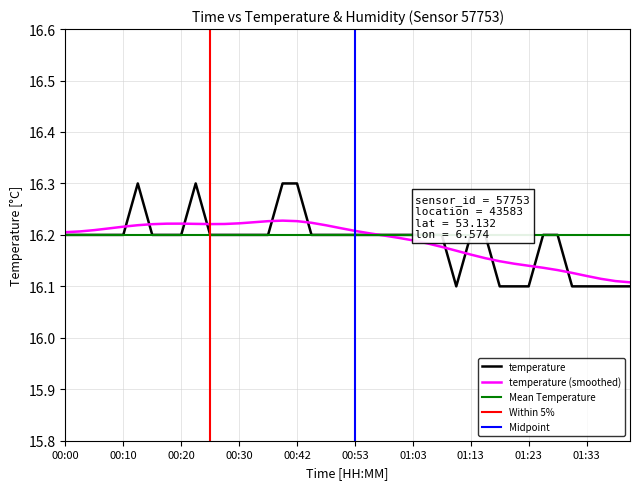

Which label corresponds to the largest value in the chart?

00:12